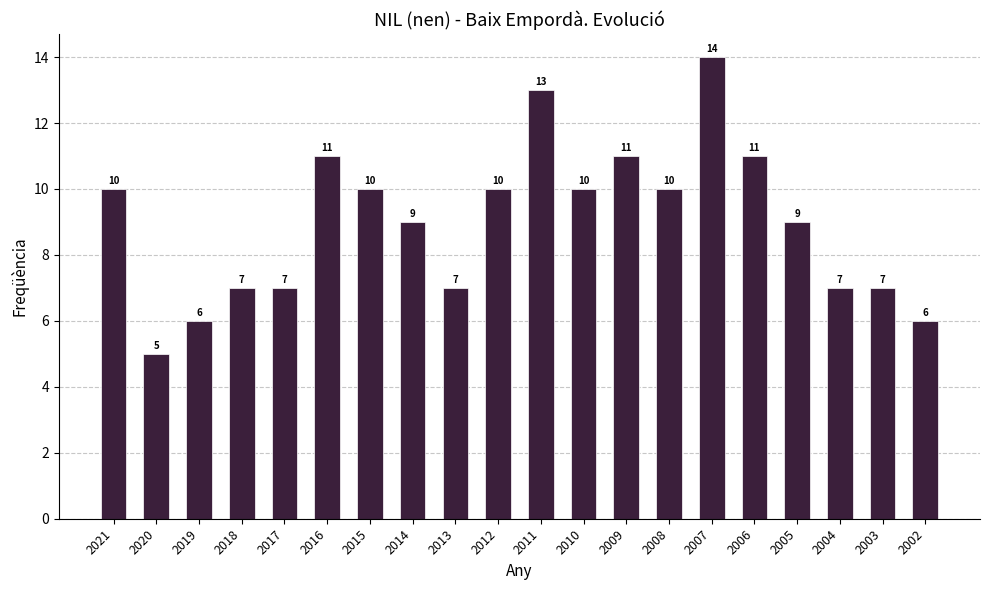

What is the sum of the values at 2021 and 2016?

21